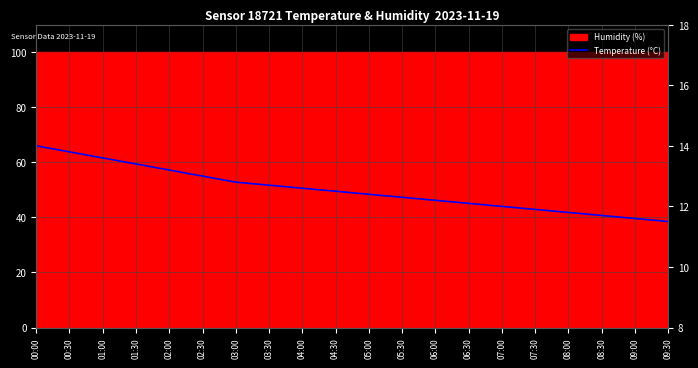

Reading left to right, extract all data points from this chart.

14.0	13.8	13.6	13.4	13.2	13.0	12.8	12.7	12.6	12.5	12.4	12.3	12.2	12.1	12.0	11.9	11.8	11.7	11.6	11.5